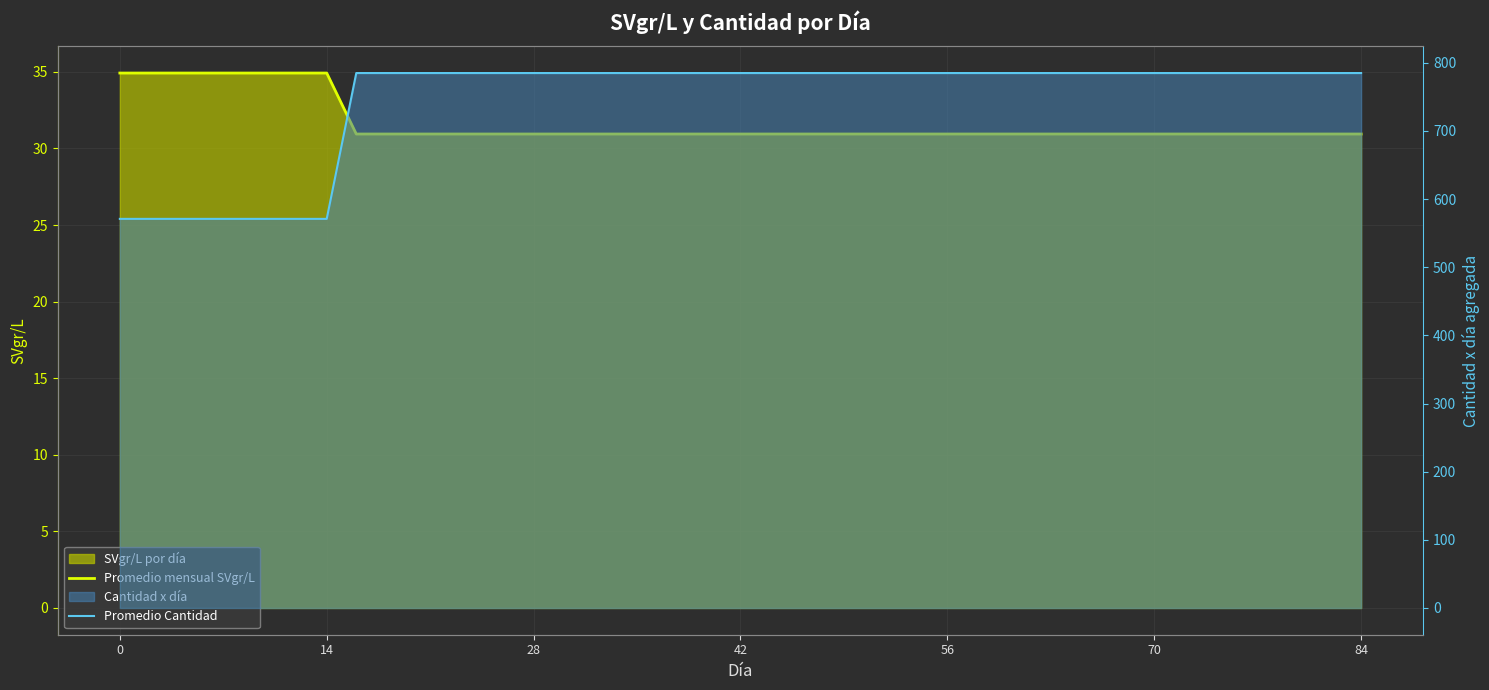

What is the total value across all series at 84?

815.9